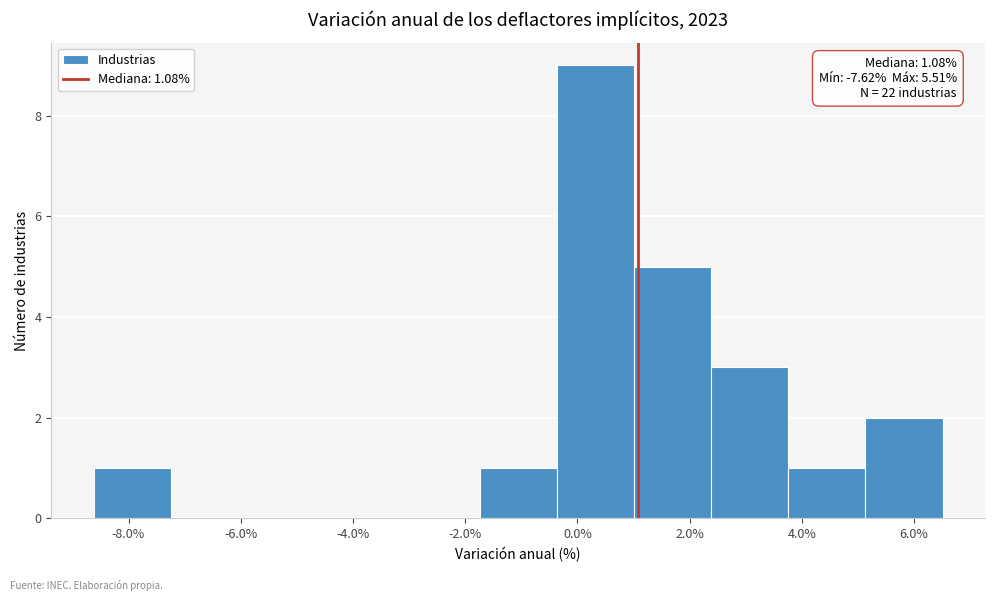

Which range on the x-axis has the tallest bar?

-0.4 to 1.0